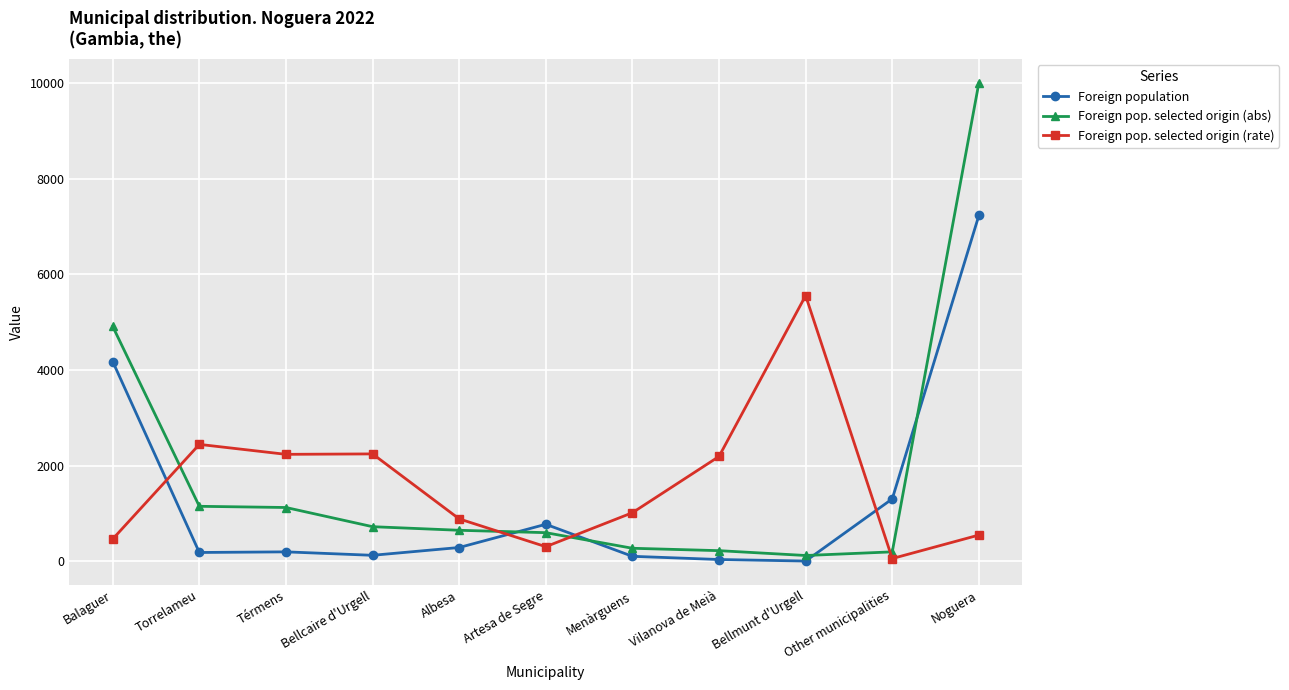

Is this an area chart (filled region under the line)?

No